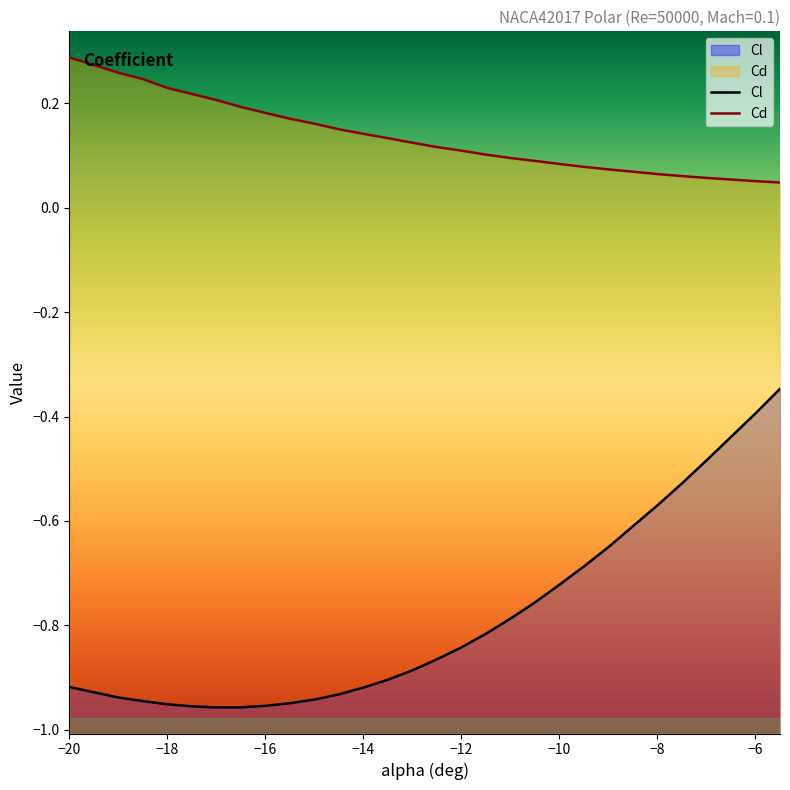

Which series has the widest spread of values?

Cl